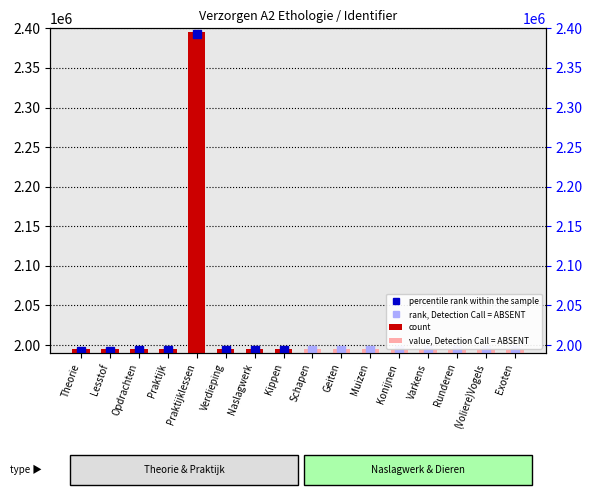

What is the approximate value of count at Opdrachten, to the nearest 100?

1995300